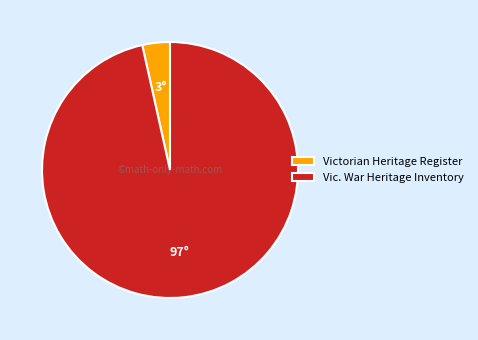

Is there any slice that represents more than half of the pie?

Yes